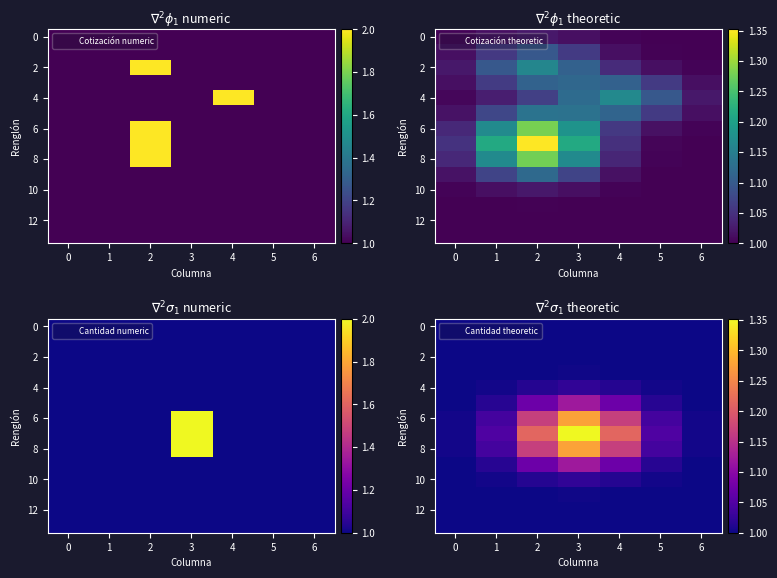

What is the total value across all series at 6?

14.0